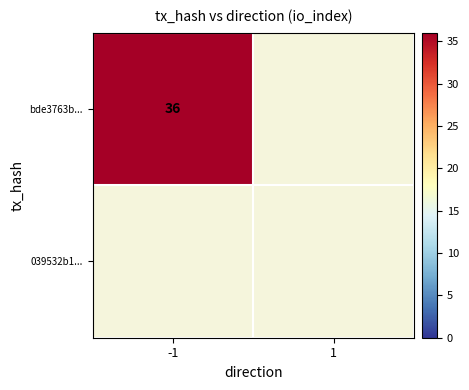

Rank the series by their average value, from highest to lowest.

bde3763b..., 039532b1...